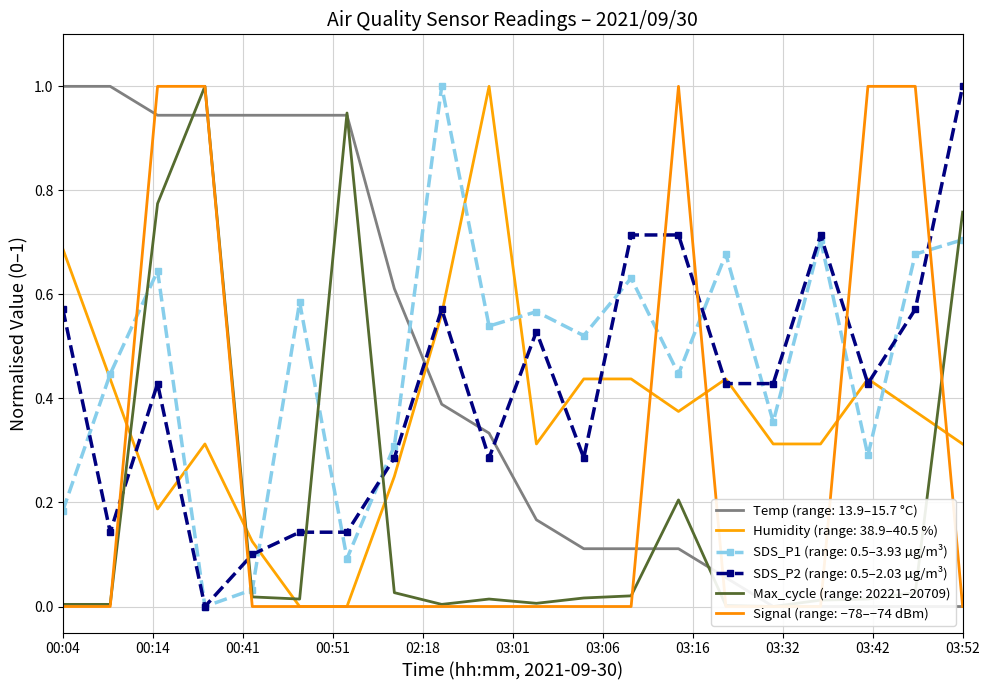

Which category has the highest value in the SDS_P2 (range: 0.5–2.03 µg/m³) series?

03:52